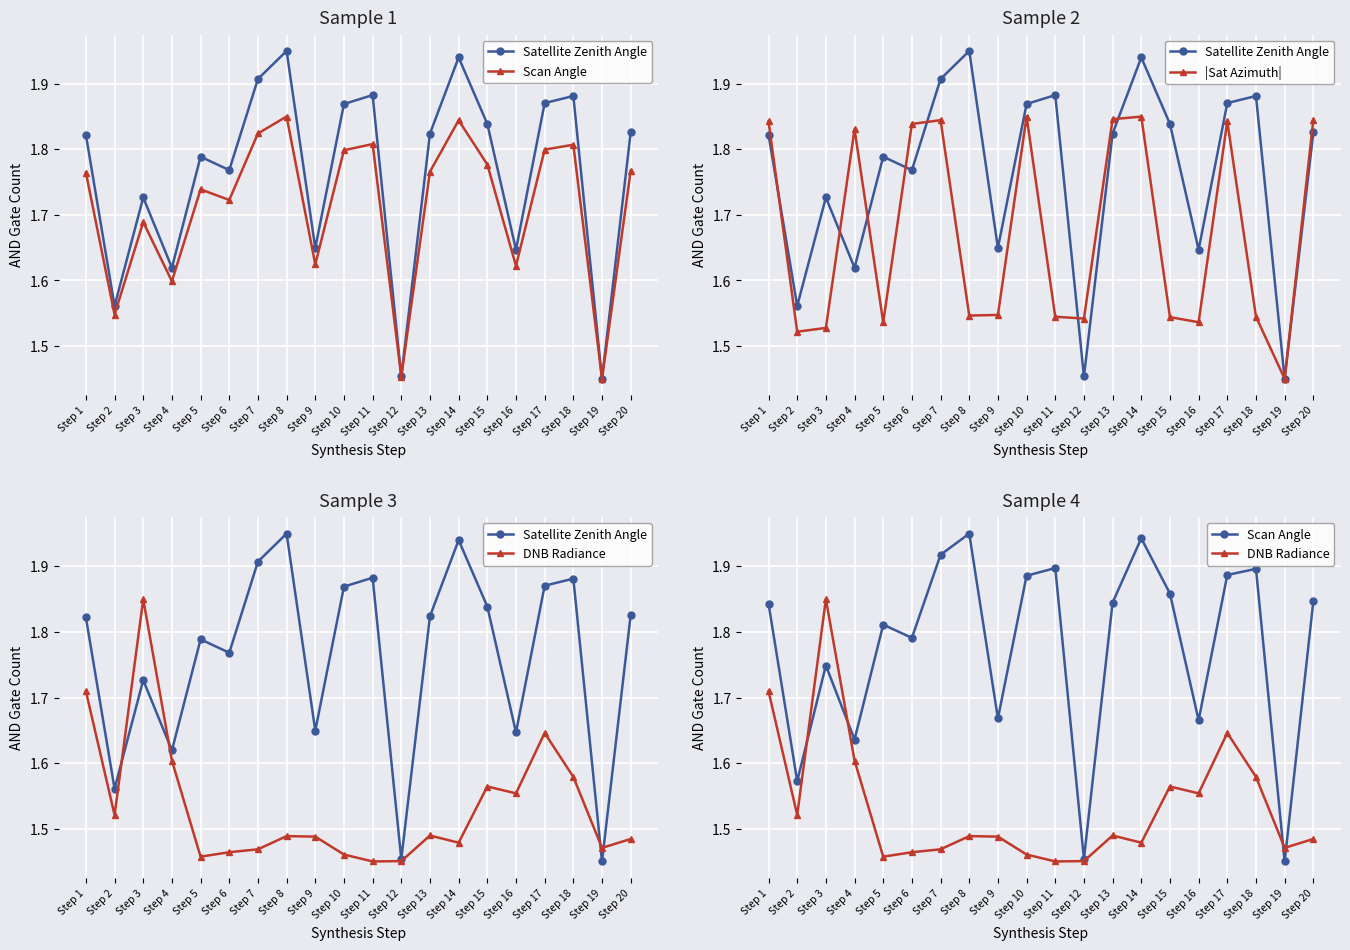

At which category does Satellite Zenith Angle reach its first local peak?

Step 3